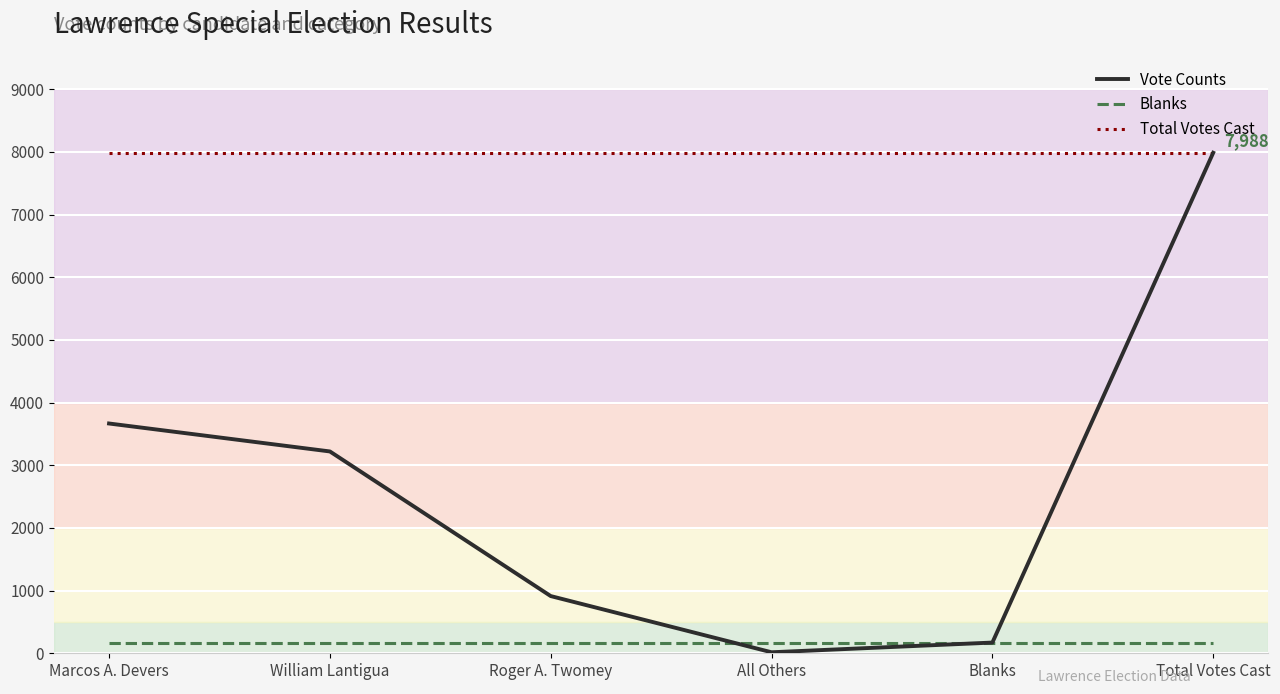

Is it true that Vote Counts equals 913 at Roger A. Twomey?

True